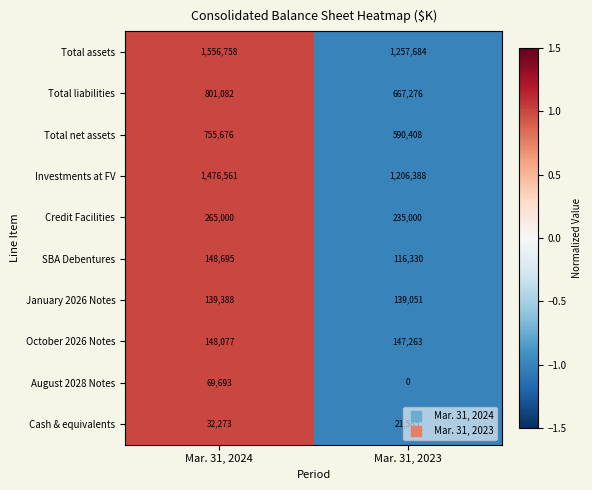

What is the difference between the highest and lowest values at Mar. 31, 2023?

1257684